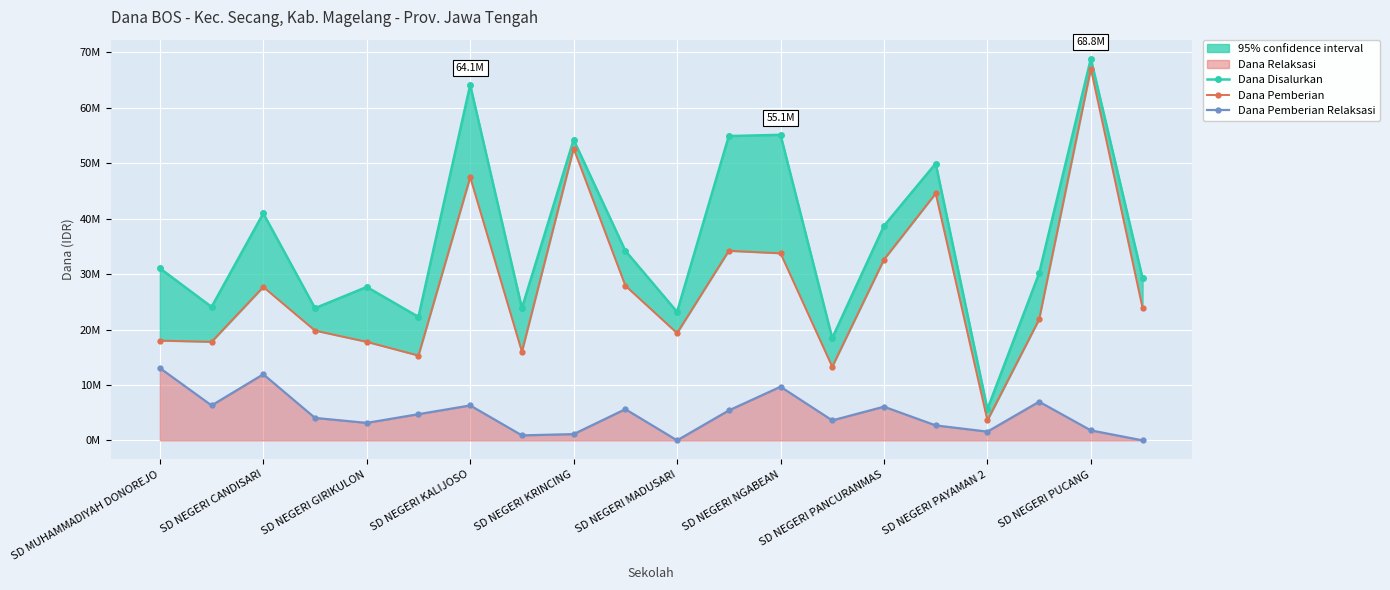

True or false: Dana Pemberian Relaksasi and Dana Pemberian cross at least once.

False